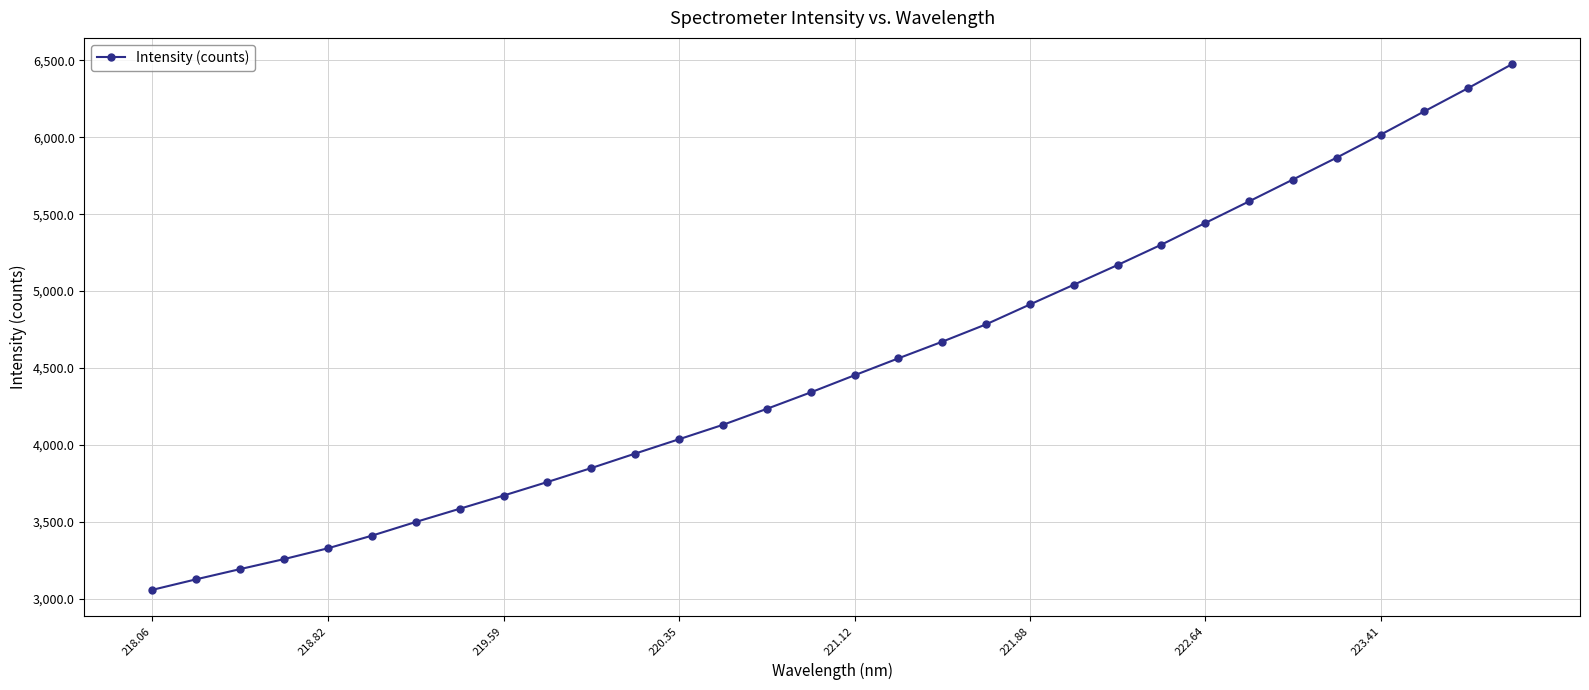

What is the minimum value shown in the chart?

3058.3